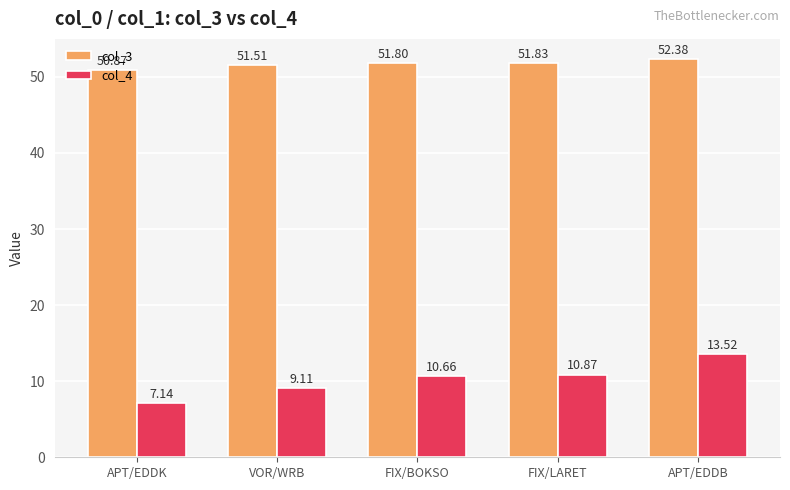

What is the average value of the col_4 series?

10.3